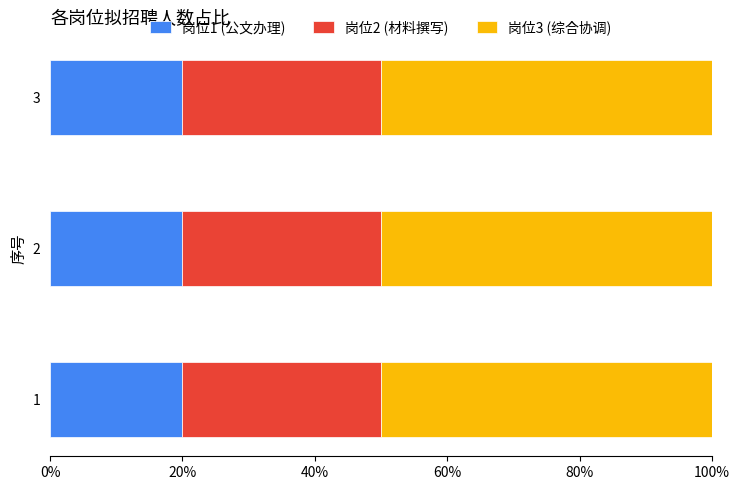

What is the minimum value for 岗位1 (公文办理)?

20